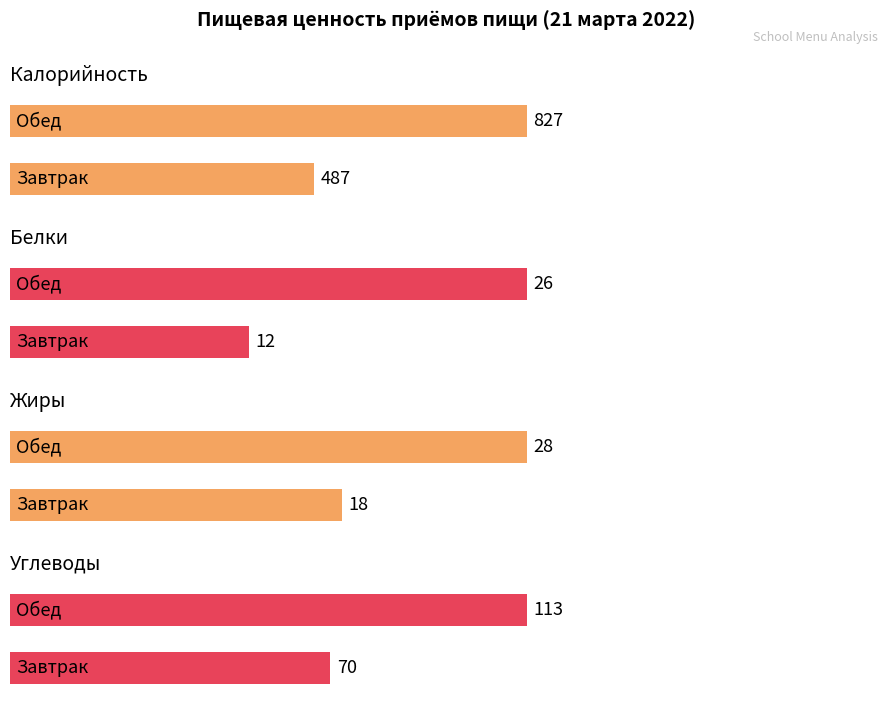

Which category has the highest value in the Калорийность series?

Обед